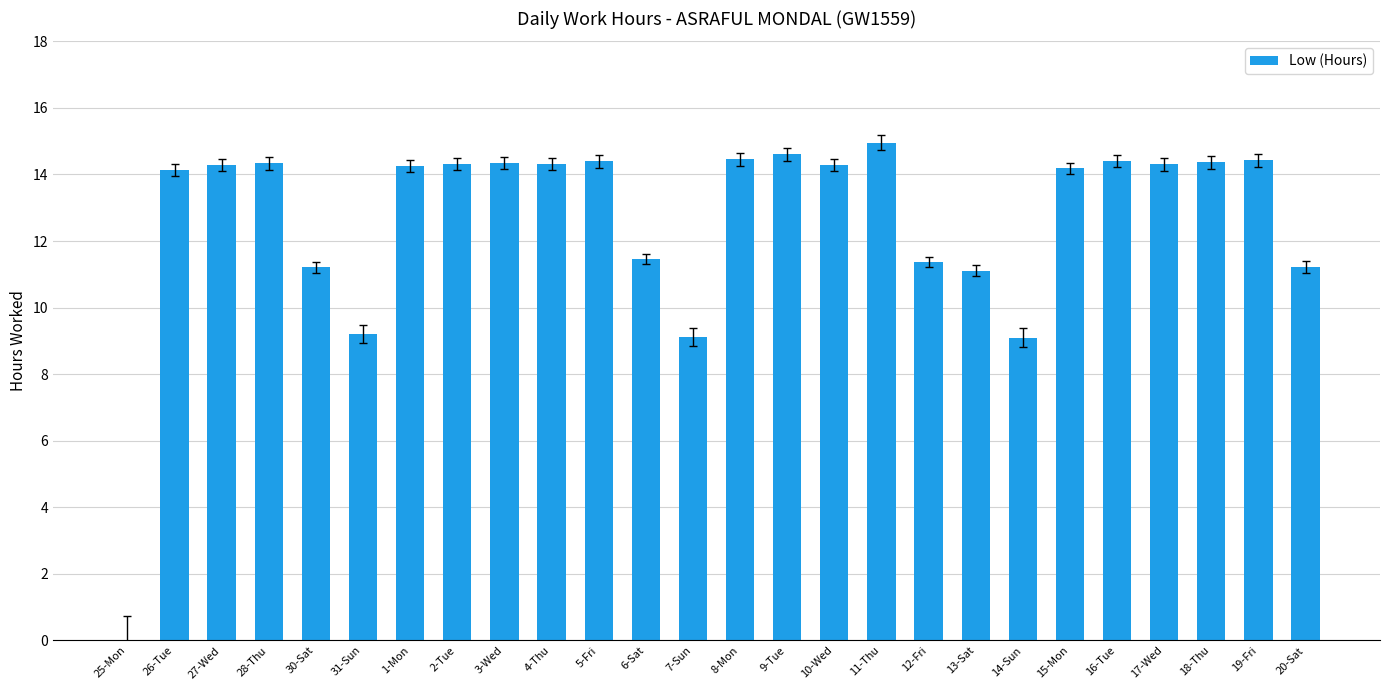

Is it true that the value at 6-Sat is 11.5?

True